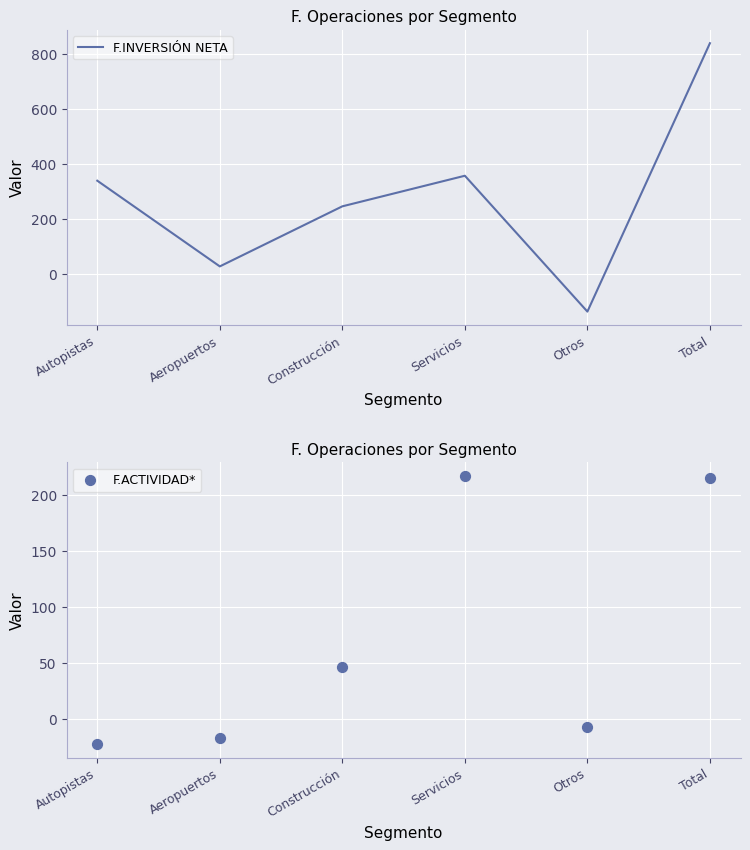

Which series contains the lowest Y value?

F.INVERSIÓN NETA